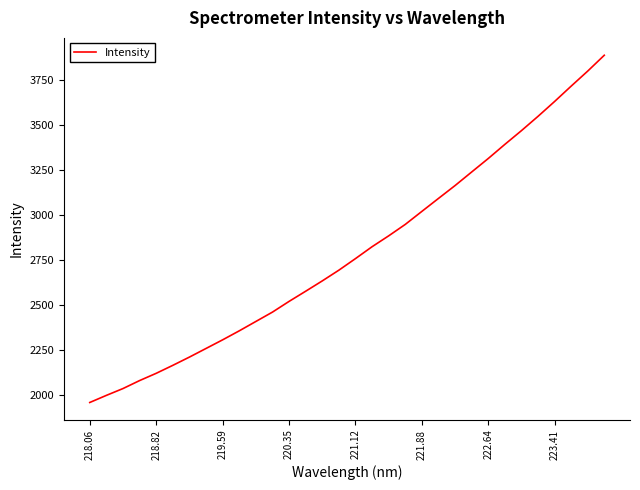

What is the minimum value shown in the chart?

1957.2